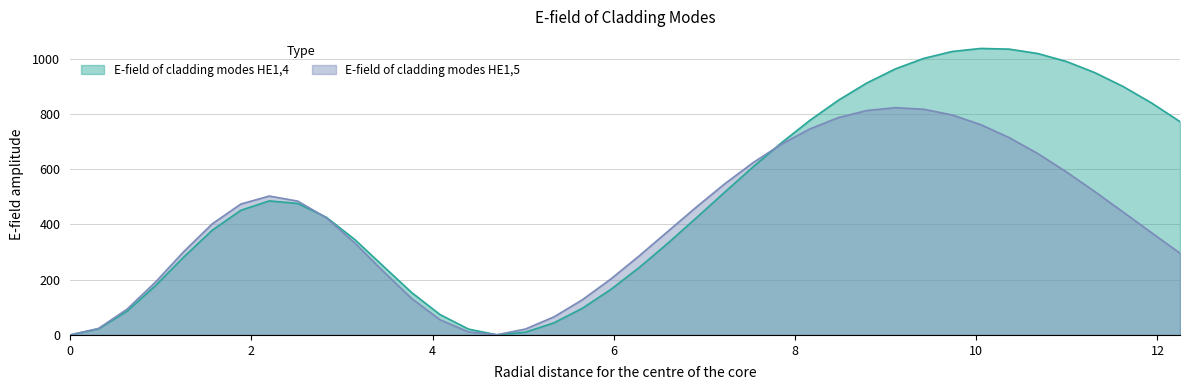

Which series has the largest range (max minus min)?

E-field of cladding modes HE1,4